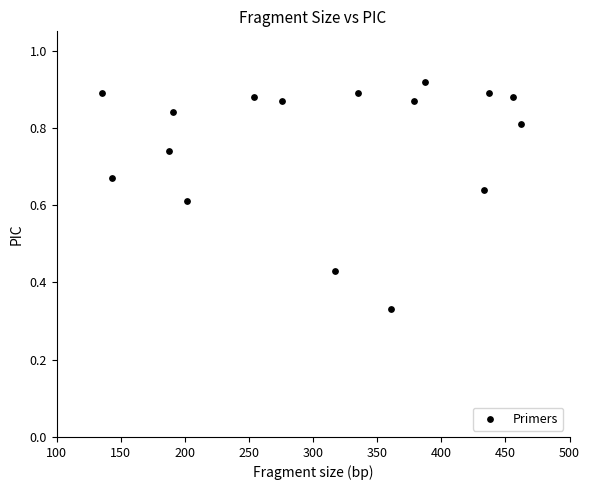

What is the range of X values (max minus min)?

327.0